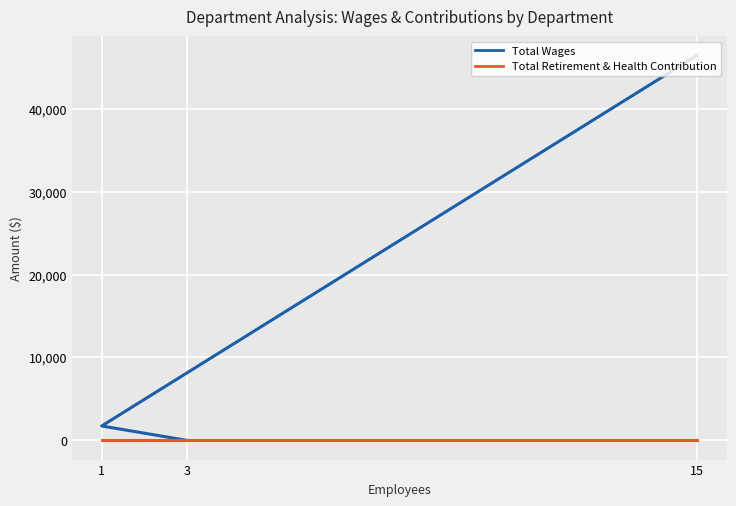

Which series changed the most between 15 and 3?

Total Wages